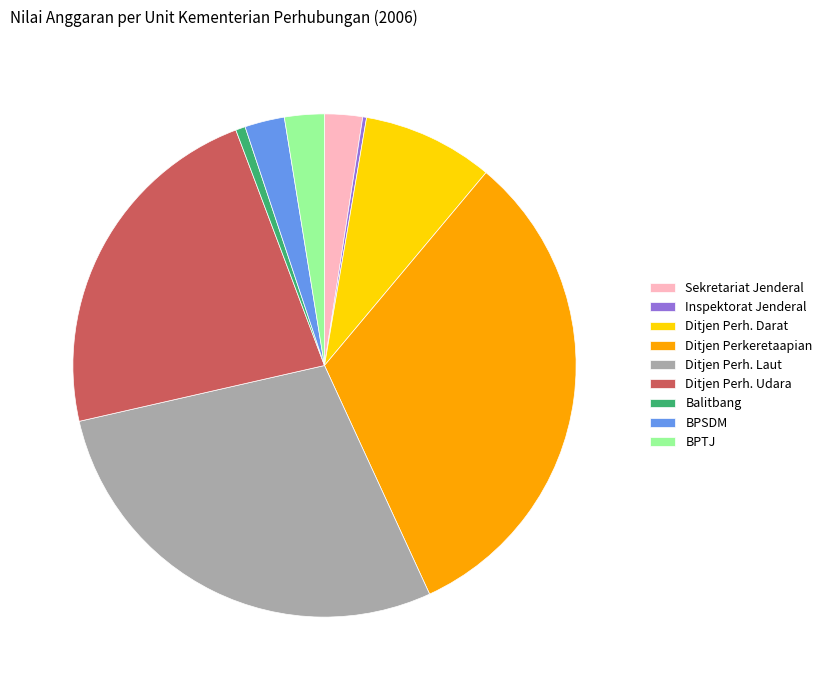

Is it true that BPTJ is 3% of the pie?

True